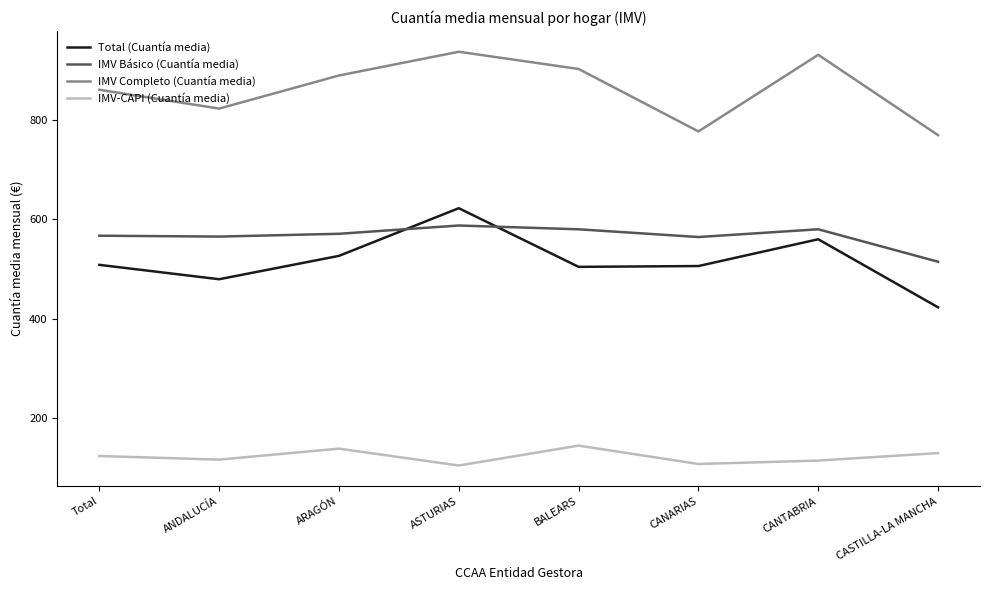

At CANARIAS, list the series in order from largest to smallest.

IMV Completo (Cuantía media), IMV Básico (Cuantía media), Total (Cuantía media), IMV-CAPI (Cuantía media)